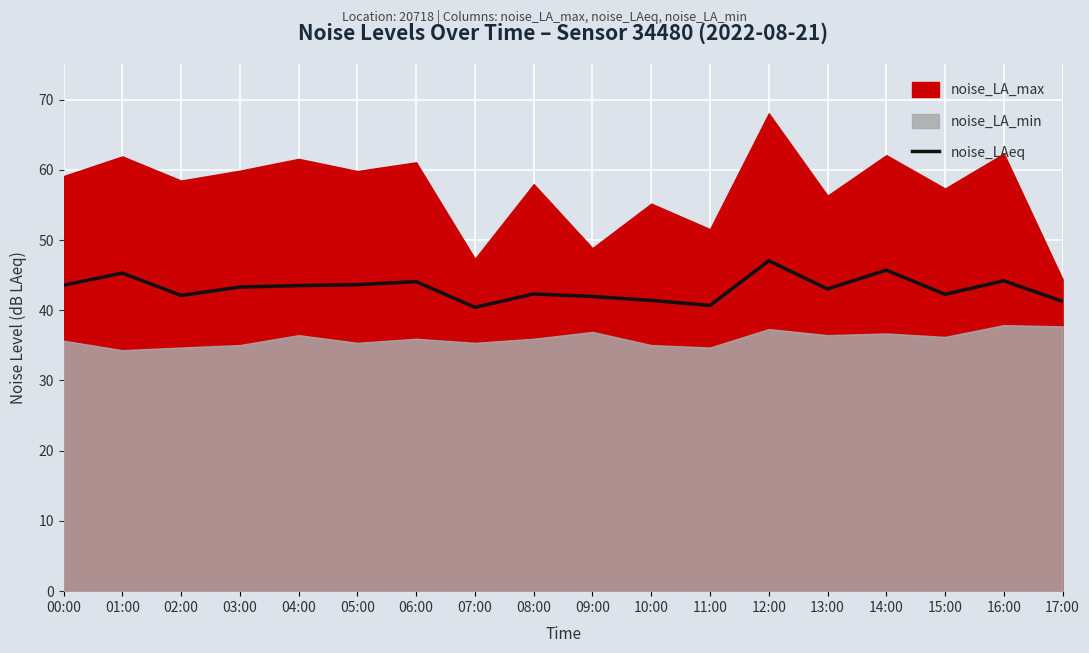

How many lines are shown in the chart?

1